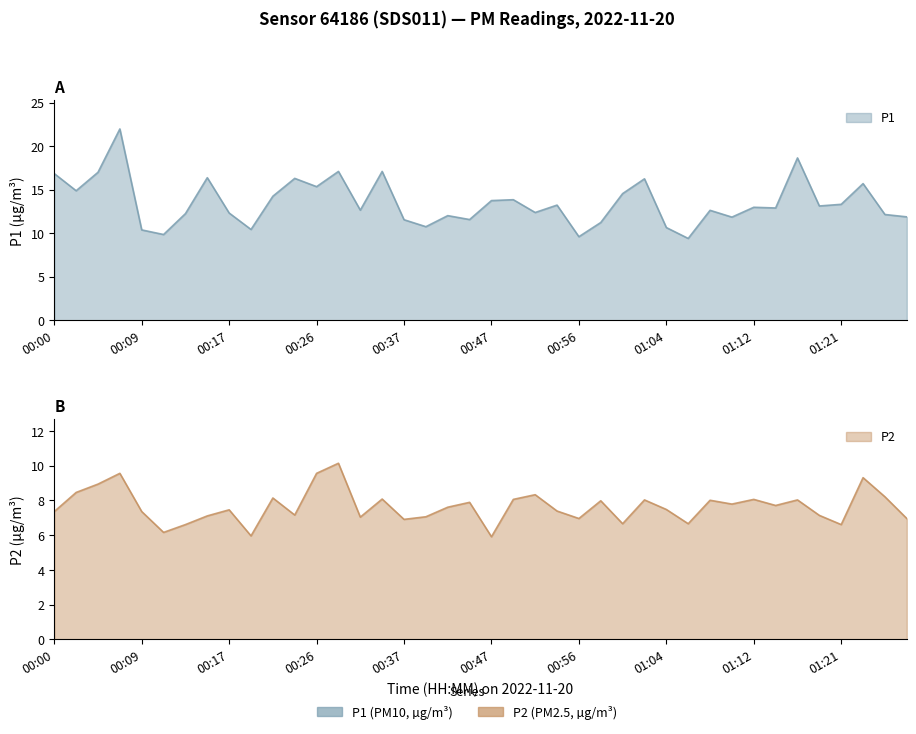

What is the value of the P2 point at the 26th from the left?

8.0